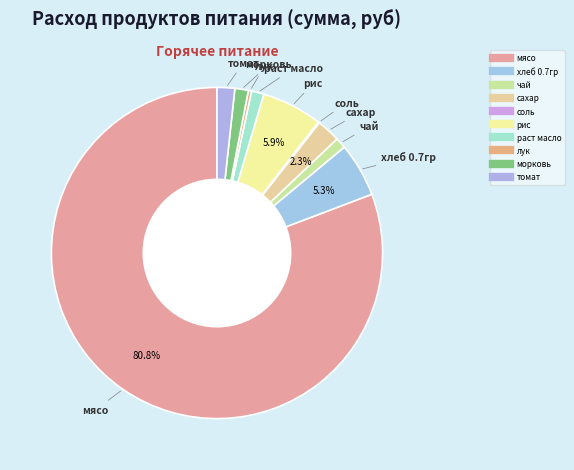

True or false: рис accounts for 17% of the total.

False